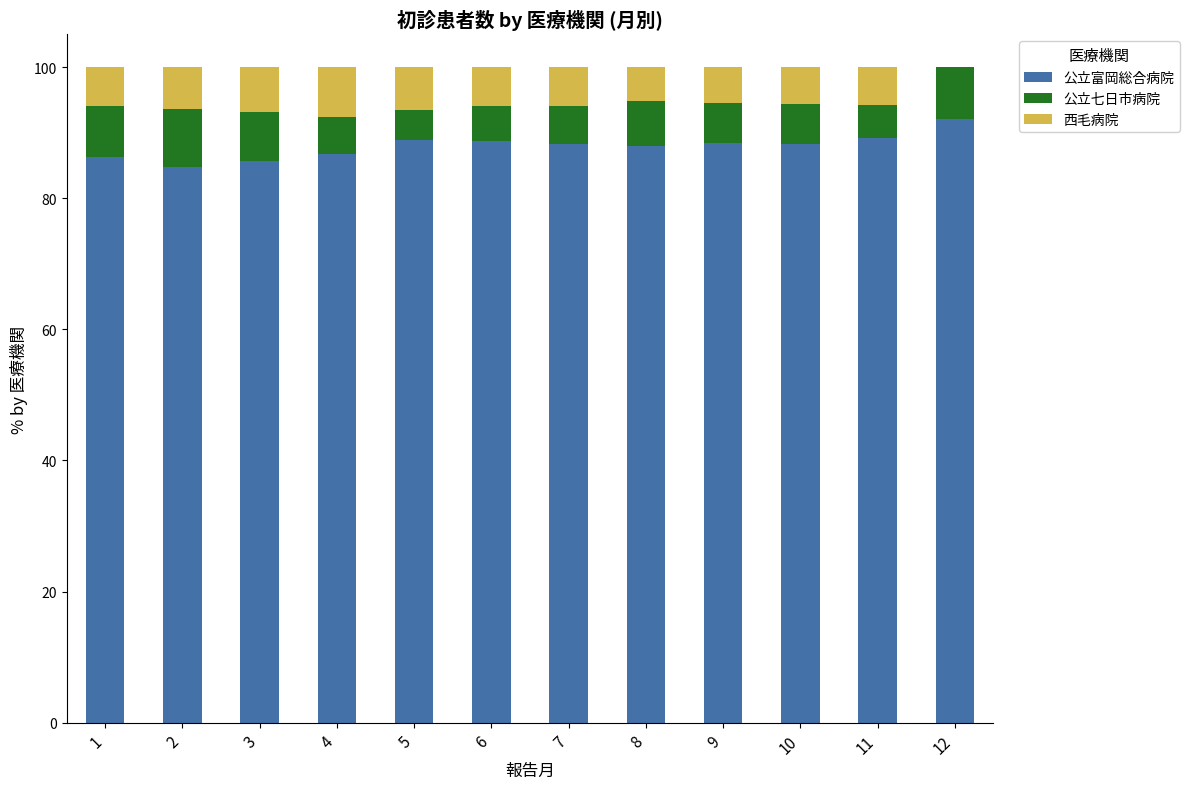

What is the highest value of the 公立富岡総合病院 series?

92.1